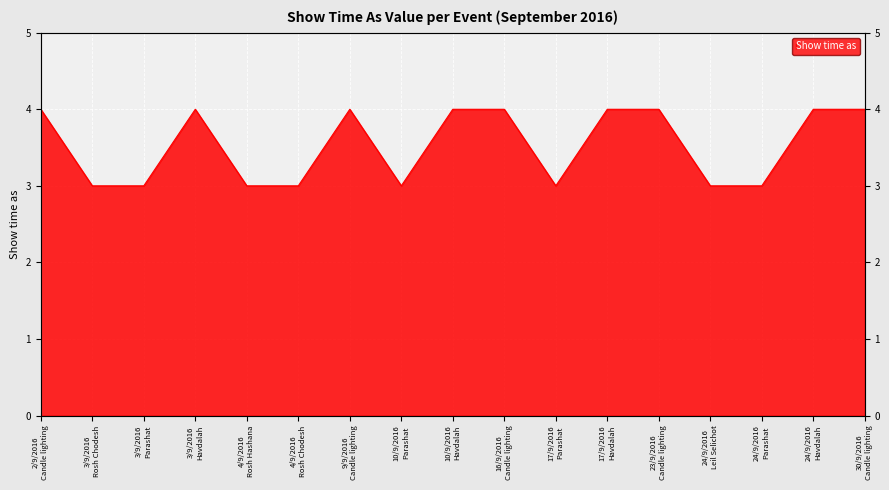

What is the greatest value displayed?

4